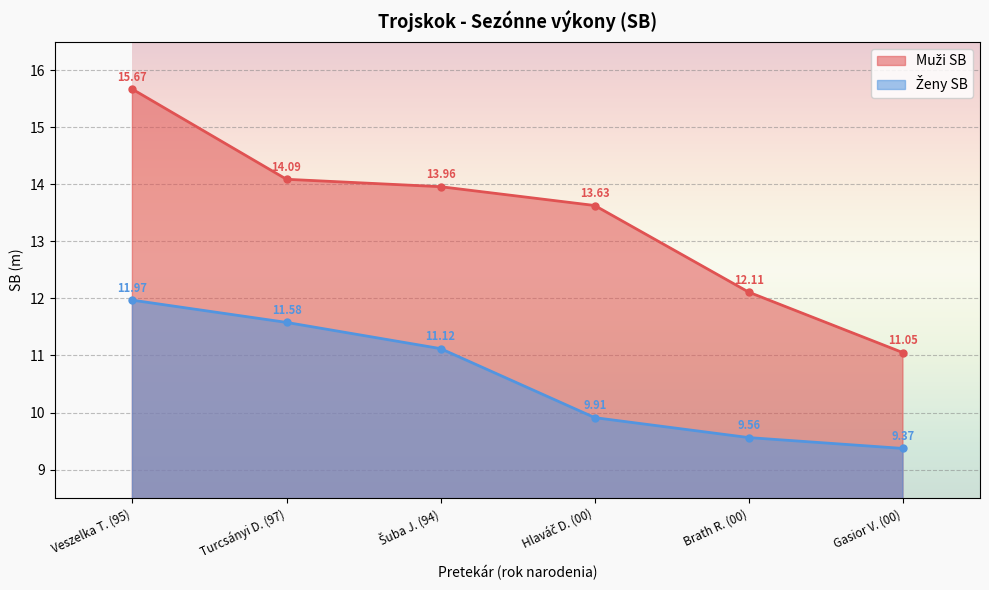

True or false: Ženy SB and Muži SB intersect in this chart.

False